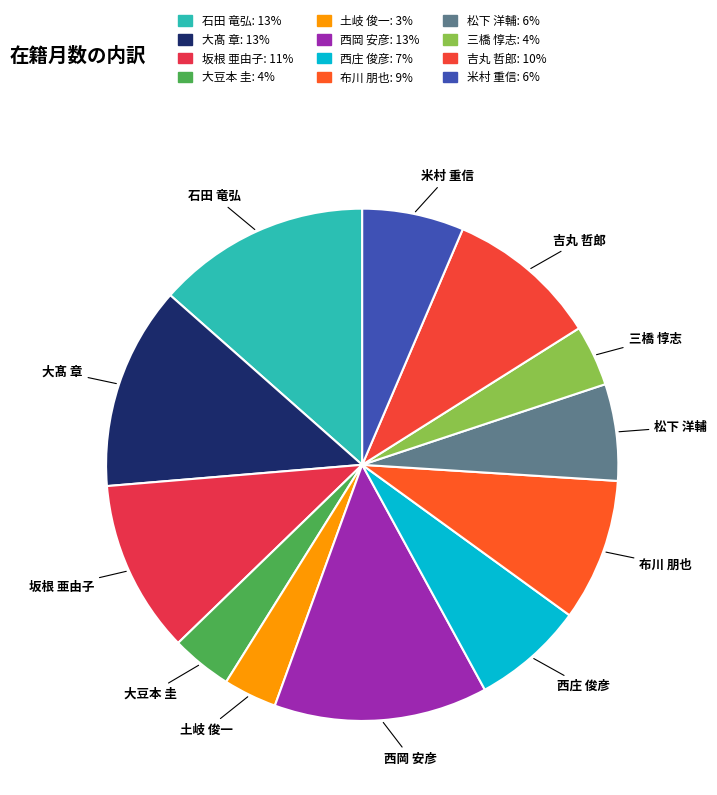

Between 三橋 惇志 and 布川 朋也, which is larger?

布川 朋也